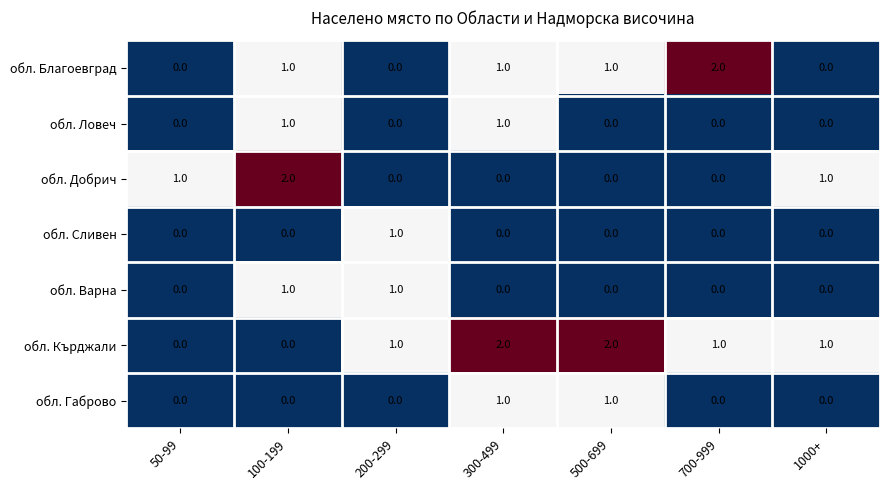

Is it true that обл. Варна equals 2 at 100-199?

False